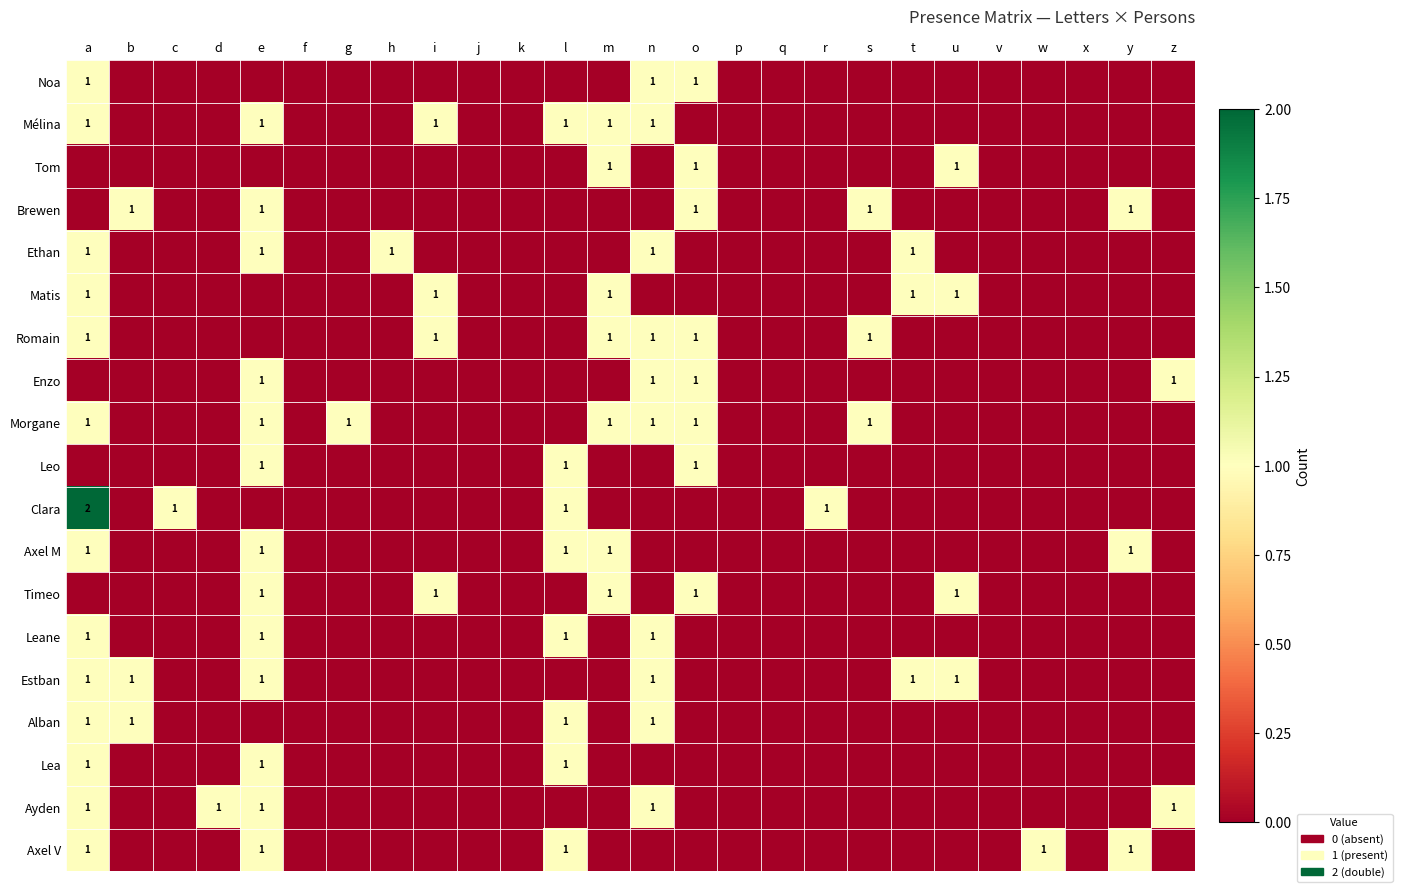

True or false: Clara has a value of 1 at a.

False